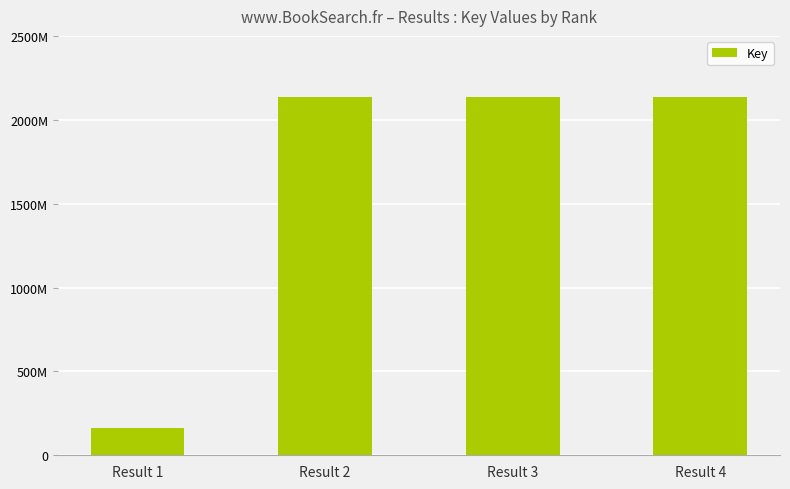

What is the value of the 1st bar from the left?

164396888